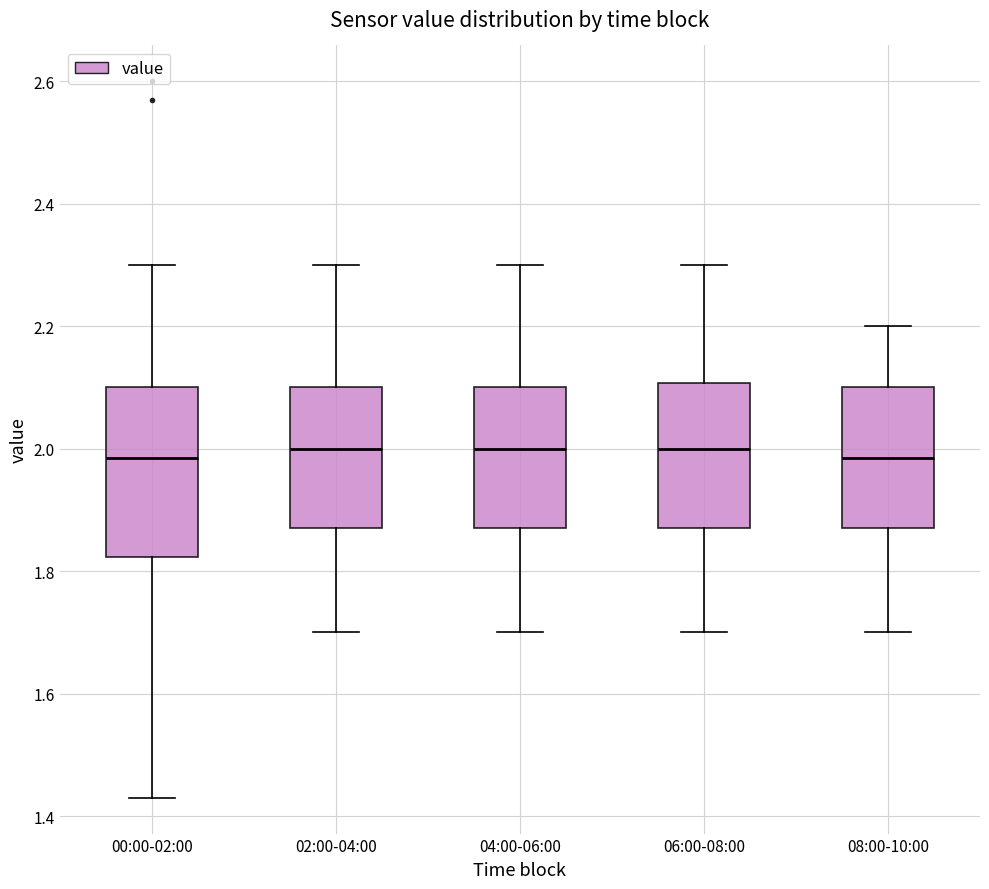

Reading left to right, transcribe this box plot: for each box, give where its median line is, the range the box spans, and where its two whiskers end, as read against the y-axis. The values are not printed on the chart, so give them approximately, as read against the axis.

00:00-02:00: median 1.98, box 1.82 to 2.10, whiskers 1.44 to 2.30
02:00-04:00: median 2.00, box 1.88 to 2.10, whiskers 1.70 to 2.30
04:00-06:00: median 2.00, box 1.88 to 2.10, whiskers 1.70 to 2.30
06:00-08:00: median 2.00, box 1.88 to 2.10, whiskers 1.70 to 2.30
08:00-10:00: median 1.98, box 1.88 to 2.10, whiskers 1.70 to 2.20